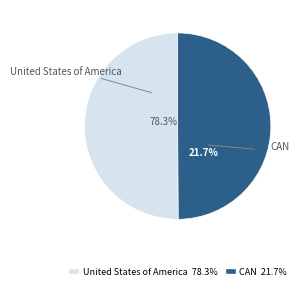

How many slices are in this pie chart?

2